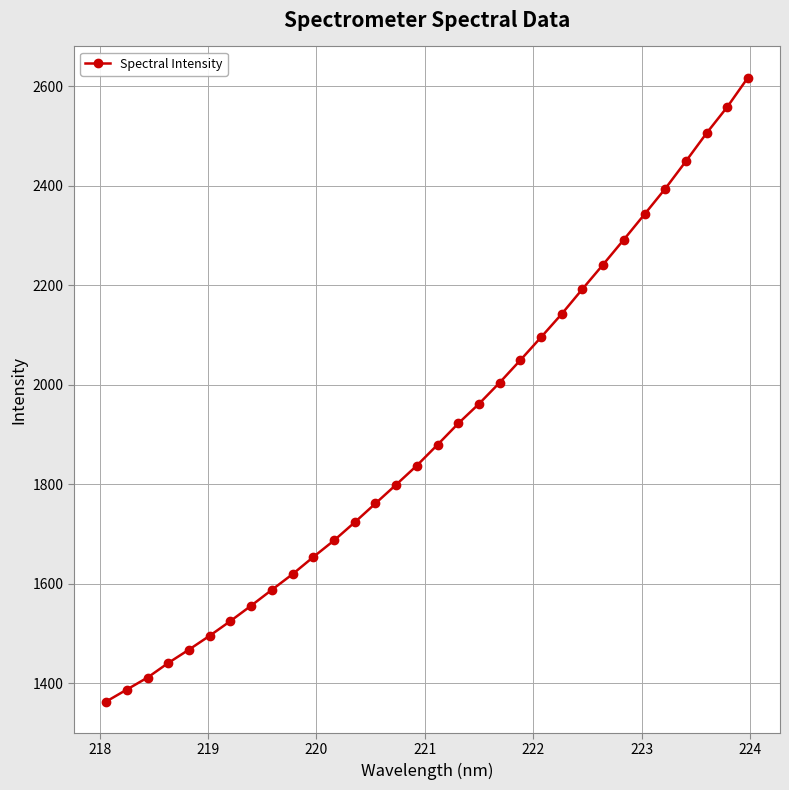

What is the value of the 28th point from the left?

2394.3